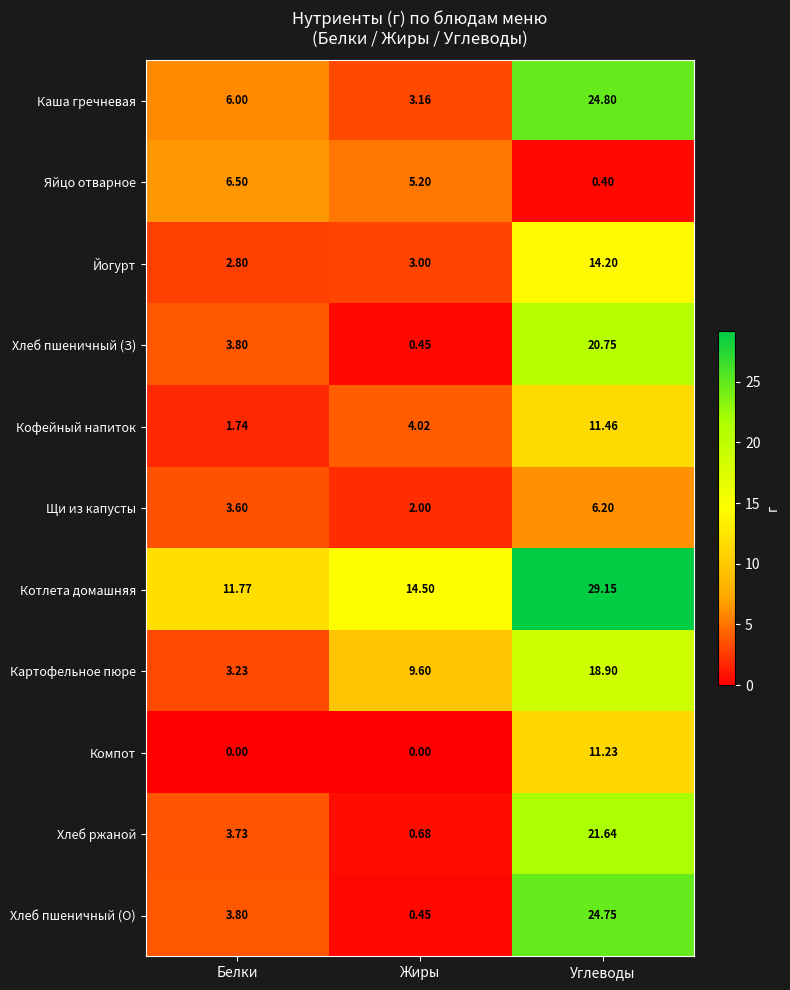

Which series changed the most between Белки and Жиры?

Картофельное пюре